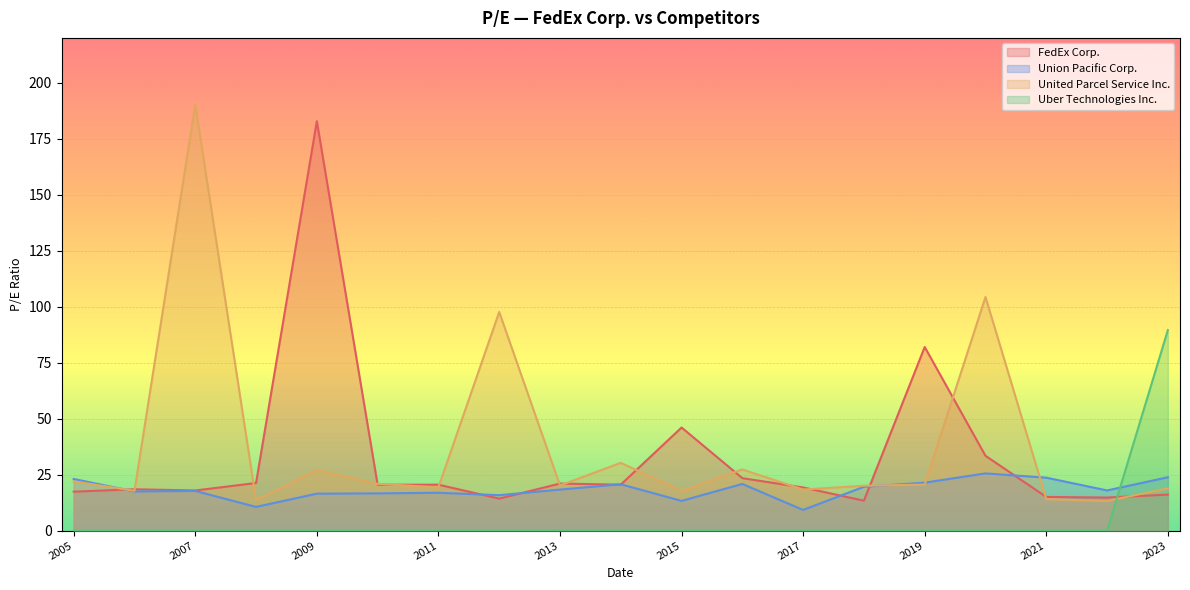

How many data points in Uber Technologies Inc. are above 0?

1